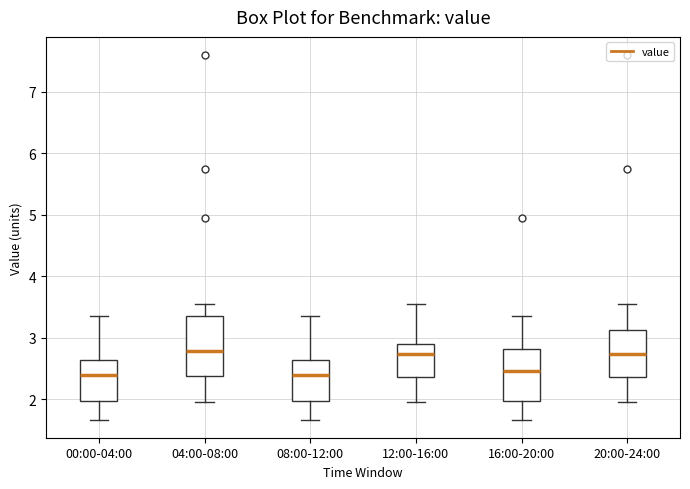

Reading left to right, read every box against the y-axis: the position of its median line, the range the box covers, and the ends of its whiskers. The values are not printed on the chart, so give them approximately, as read against the axis.

00:00-04:00: median 2.4, box 2.0 to 2.6, whiskers 1.7 to 3.4
04:00-08:00: median 2.8, box 2.4 to 3.4, whiskers 2.0 to 3.6
08:00-12:00: median 2.4, box 2.0 to 2.6, whiskers 1.7 to 3.4
12:00-16:00: median 2.7, box 2.4 to 2.9, whiskers 2.0 to 3.6
16:00-20:00: median 2.5, box 2.0 to 2.8, whiskers 1.7 to 3.4
20:00-24:00: median 2.7, box 2.4 to 3.1, whiskers 2.0 to 3.6